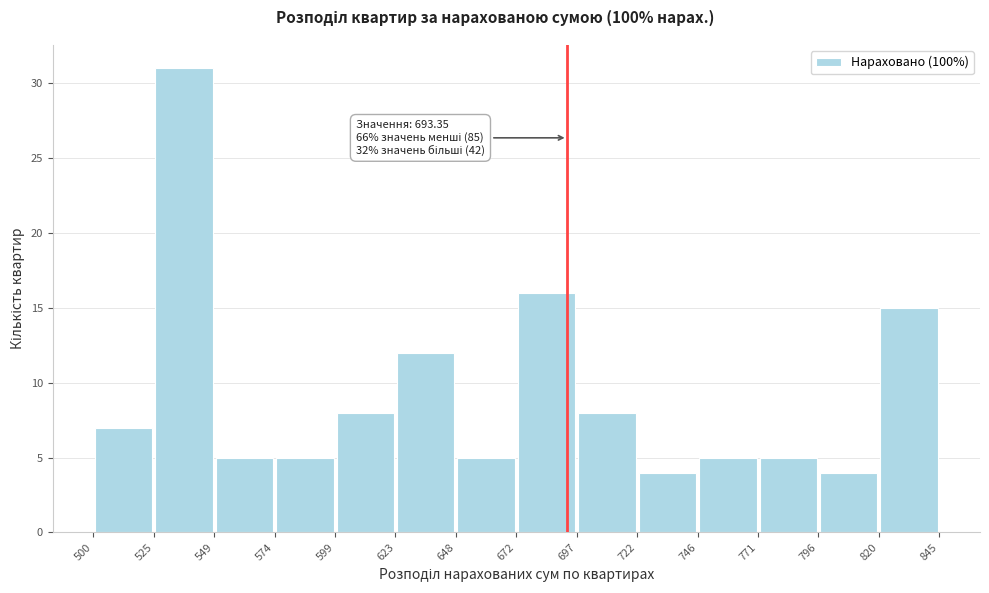

Which range on the x-axis has the tallest bar?

525 to 549